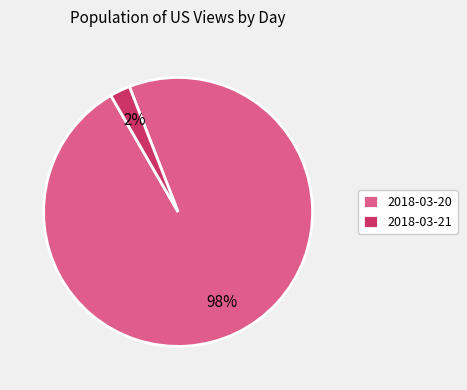

What percentage is the 2018-03-20 slice, to the nearest percent?

98%